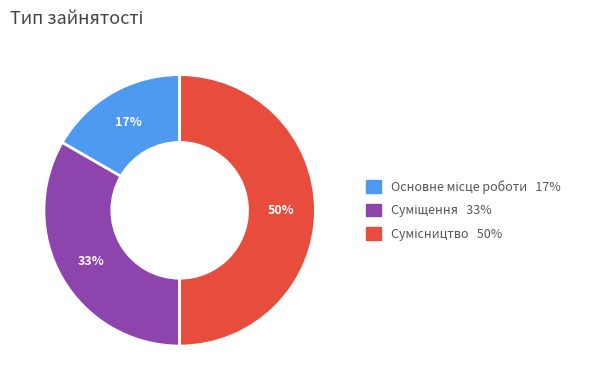

To the nearest percent, what is the average slice percentage?

33%